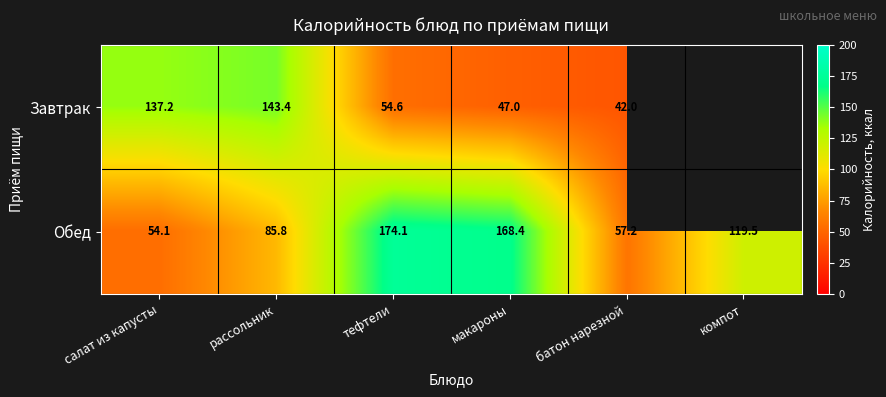

Which has a higher value, батон нарезной or салат из капусты?

салат из капусты